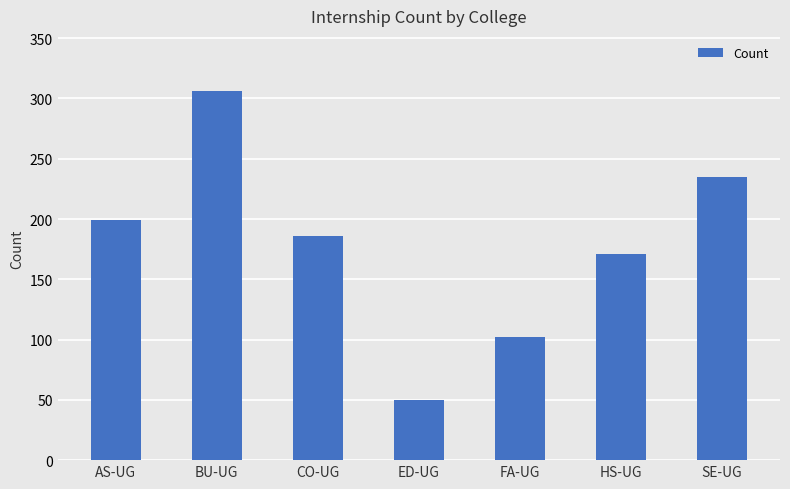

What is the average value?

178